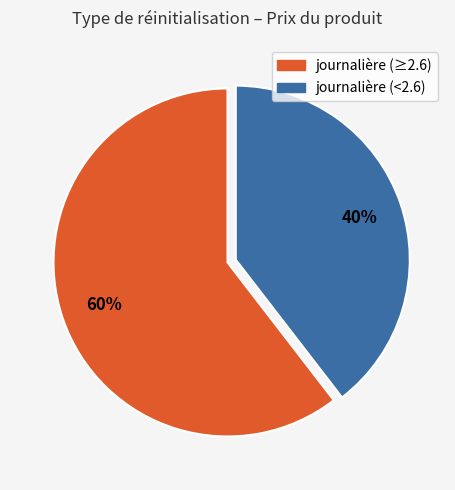

Is it true that journalière (≥2.6) is 48% of the pie?

False